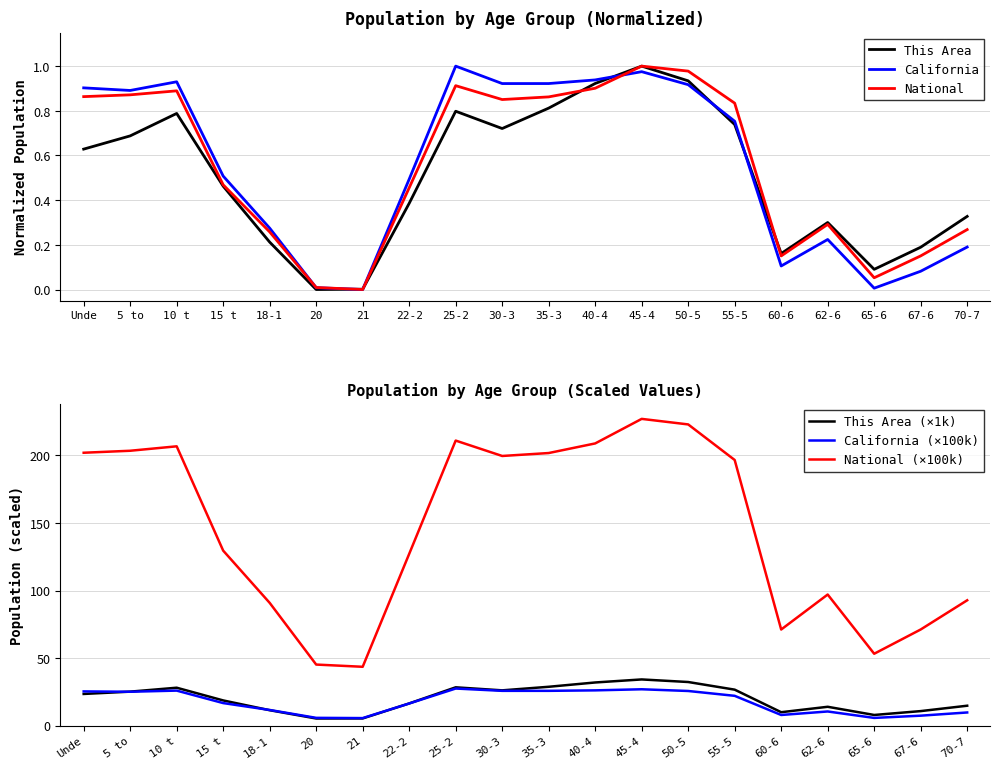

What is the greatest value displayed?

227.1